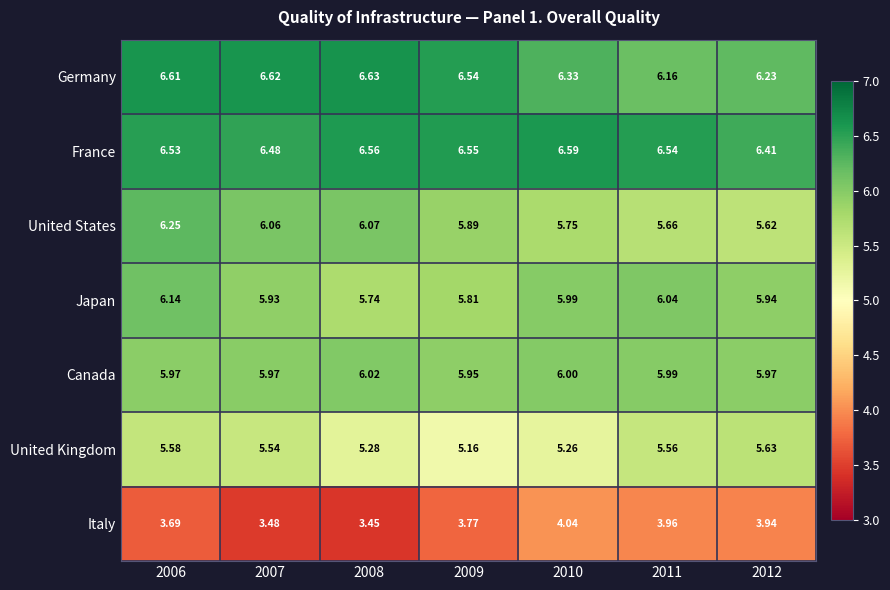

Is the value of Italy at 2012 greater than the value of United States at 2006?

No